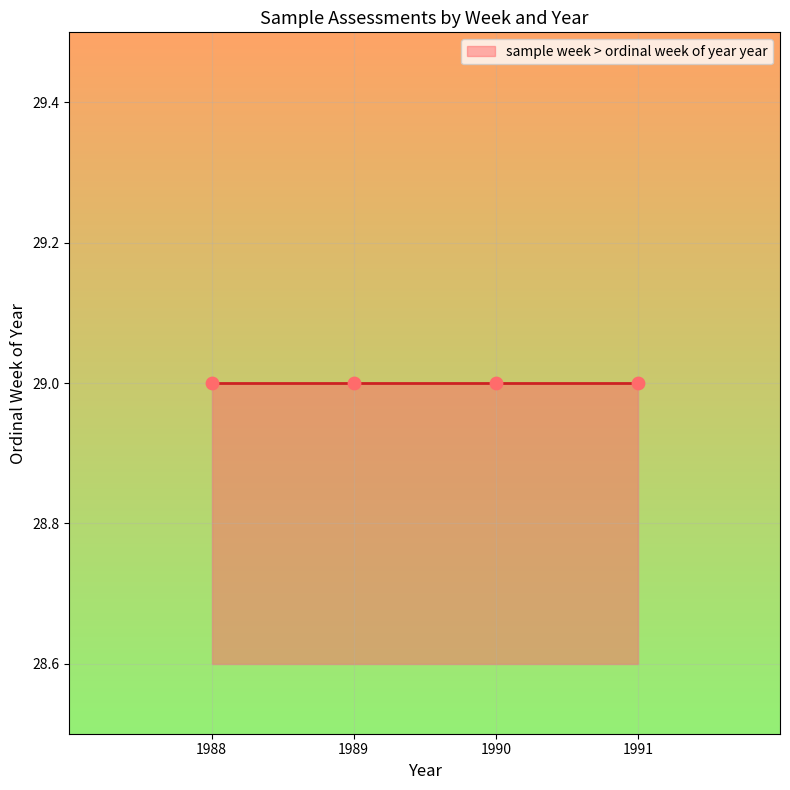

Approximately how many times larger is the value at 29 compared to 29?

1.0